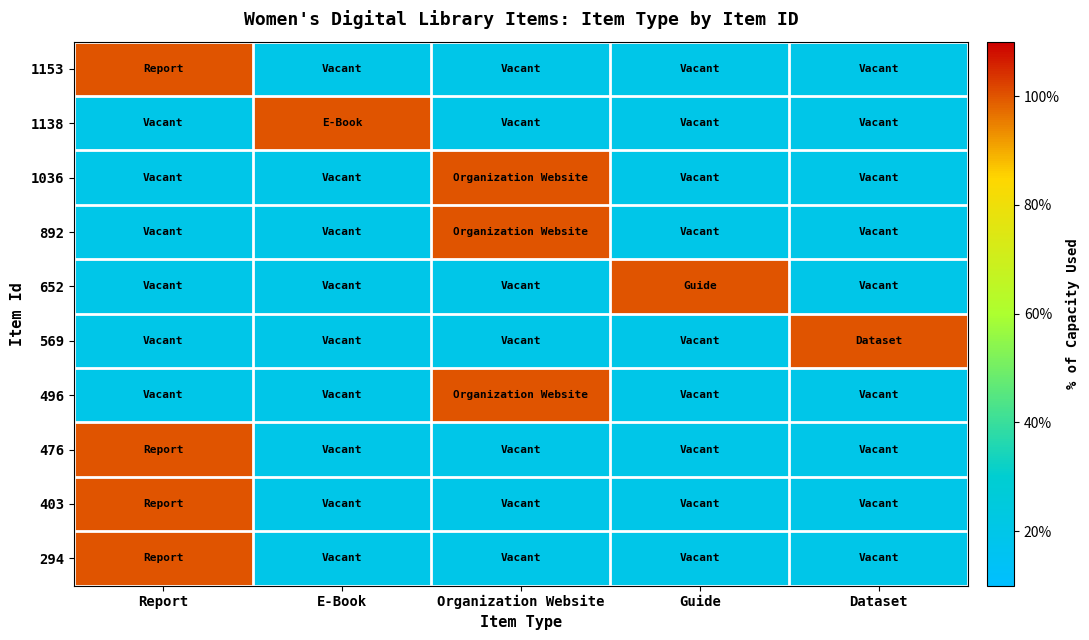

At which category is the sum across all series the highest?

Report